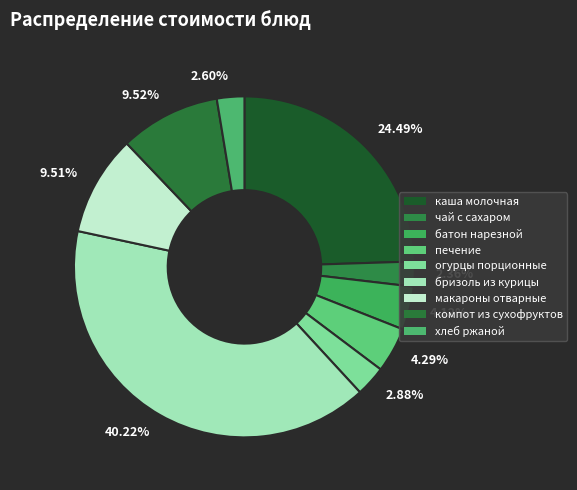

Which has a higher value, 9.51% or 2.88%?

9.51%